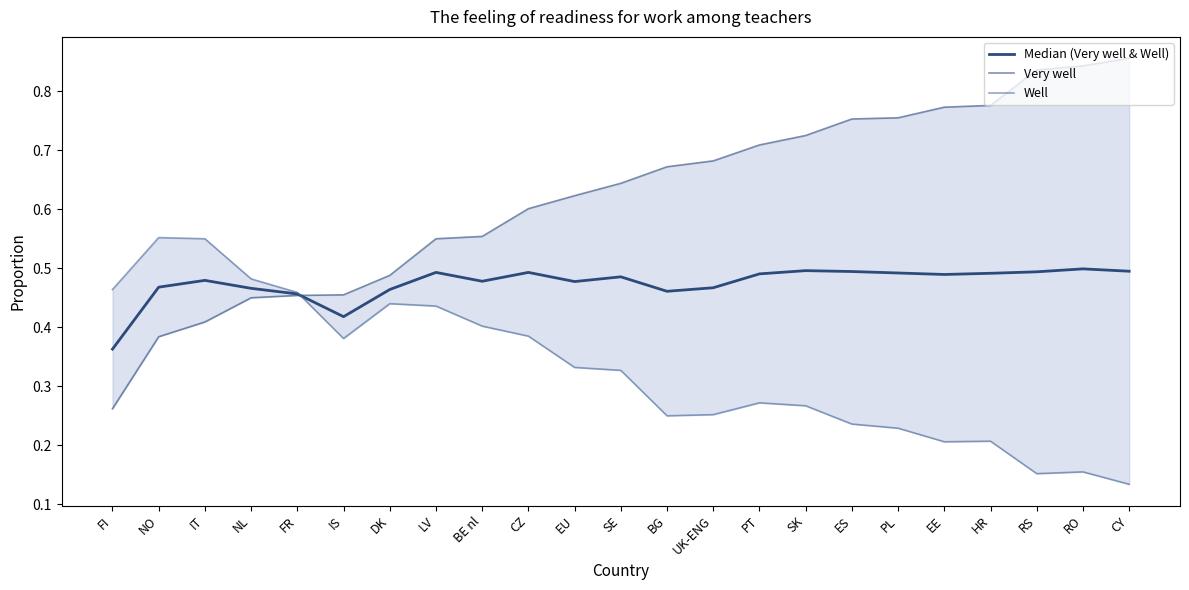

The value of Well at DK is 0.2. True or false?

False